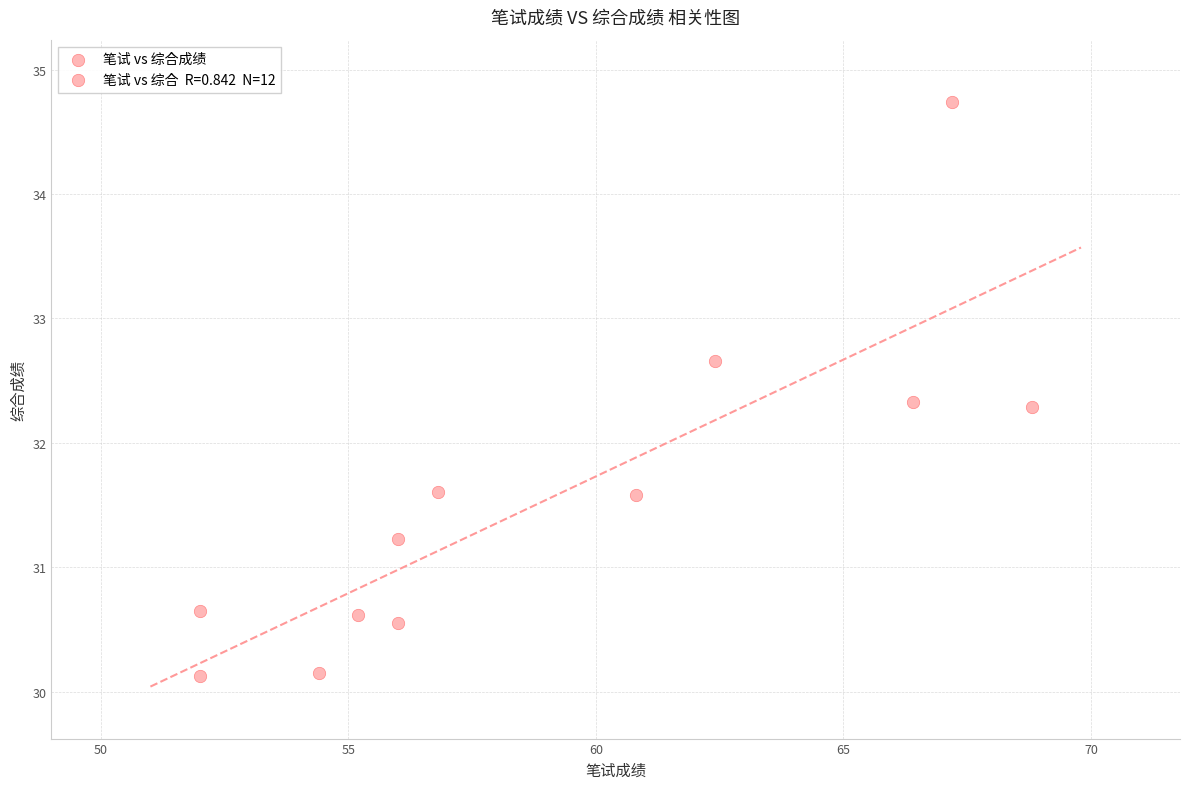

What is the range of Y values (max minus min)?

4.6